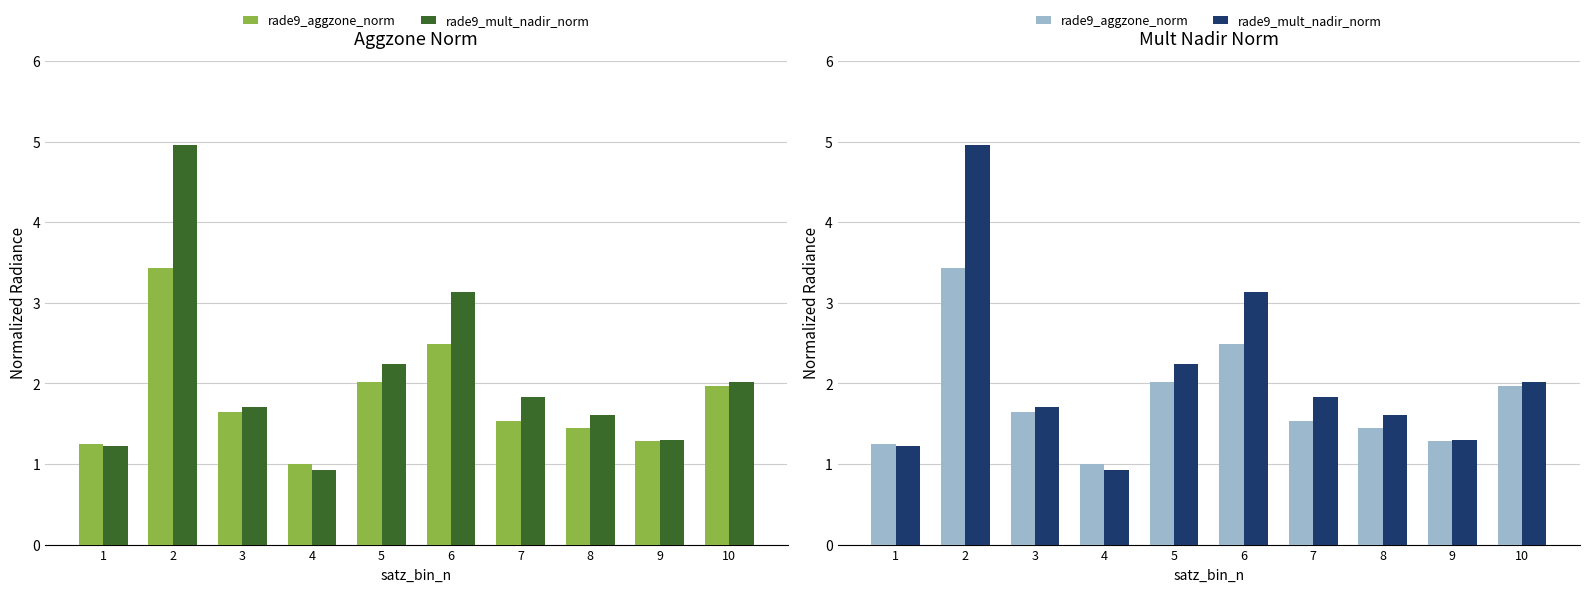

Which series has the largest range (max minus min)?

rade9_mult_nadir_norm